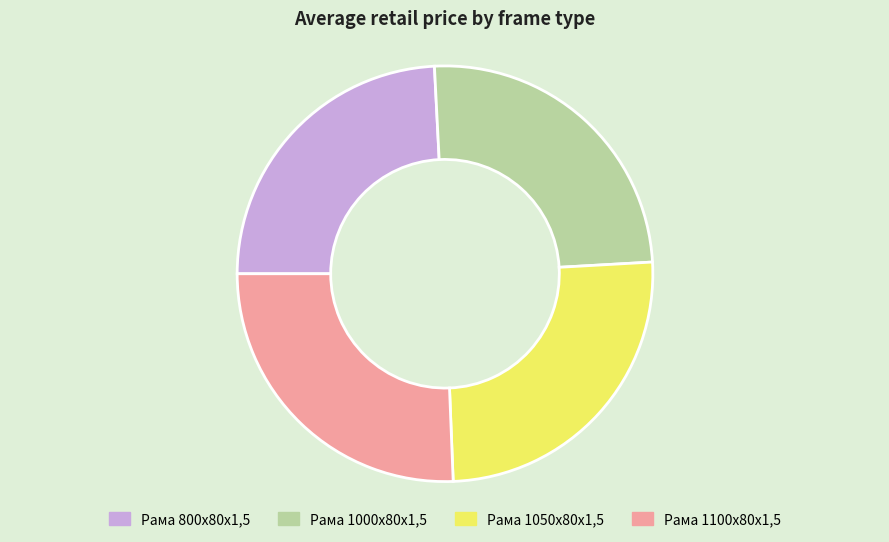

What is the smallest slice in the pie chart?

Рама 800х80х1,5